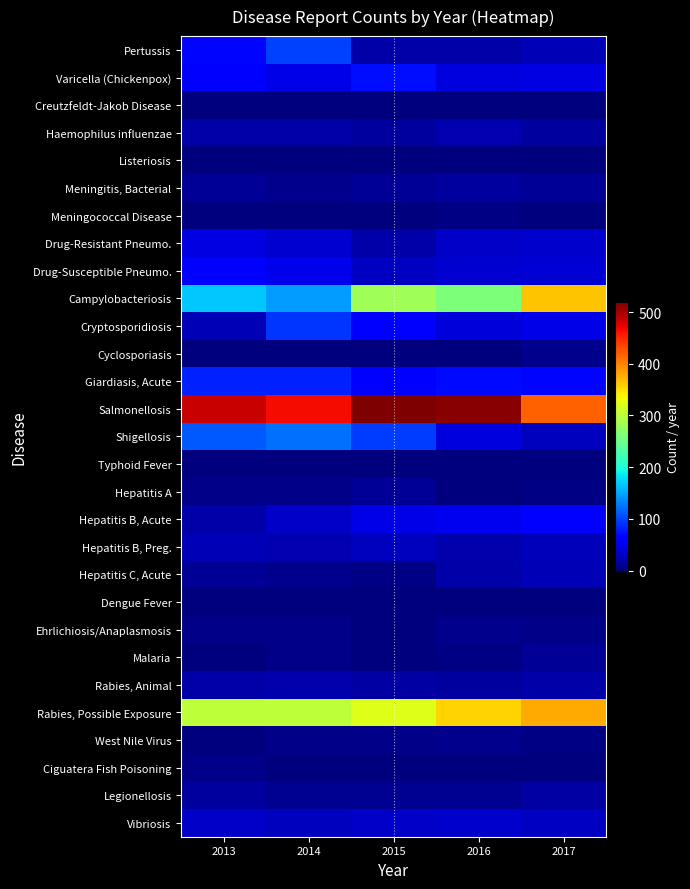

Reading right to left, transcribe all the data shown in this chart.

Pertussis: 2017=25	2016=19	2015=19	2014=98	2013=68
Varicella (Chickenpox): 2017=45	2016=44	2015=72	2014=47	2013=61
Creutzfeldt-Jakob Disease: 2017=0	2016=2	2015=2	2014=2	2013=1
Haemophilus influenzae: 2017=16	2016=24	2015=16	2014=19	2013=19
Listeriosis: 2017=2	2016=1	2015=1	2014=0	2013=2
Meningitis, Bacterial: 2017=12	2016=16	2015=12	2014=7	2013=12
Meningococcal Disease: 2017=2	2016=3	2015=0	2014=1	2013=1
Drug-Resistant Pneumo.: 2017=36	2016=33	2015=19	2014=38	2013=45
Drug-Susceptible Pneumo.: 2017=39	2016=38	2015=31	2014=49	2013=59
Campylobacteriosis: 2017=364	2016=260	2015=283	2014=144	2013=168
Cryptosporidiosis: 2017=47	2016=41	2015=66	2014=93	2013=25
Cyclosporiasis: 2017=8	2016=1	2015=1	2014=0	2013=2
Giardiasis, Acute: 2017=67	2016=69	2015=57	2014=82	2013=83
Salmonellosis: 2017=419	2016=513	2015=519	2014=466	2013=486
Shigellosis: 2017=29	2016=44	2015=96	2014=122	2013=110
Typhoid Fever: 2017=2	2016=0	2015=1	2014=0	2013=0
Hepatitis A: 2017=4	2016=2	2015=12	2014=5	2013=5
Hepatitis B, Acute: 2017=57	2016=51	2015=48	2014=33	2013=19
Hepatitis B, Preg.: 2017=27	2016=22	2015=30	2014=23	2013=26
Hepatitis C, Acute: 2017=26	2016=19	2015=4	2014=8	2013=12
Dengue Fever: 2017=0	2016=0	2015=0	2014=0	2013=1
Ehrlichiosis/Anaplasmosis: 2017=6	2016=7	2015=2	2014=5	2013=5
Malaria: 2017=11	2016=4	2015=1	2014=5	2013=1
Rabies, Animal: 2017=20	2016=16	2015=18	2014=22	2013=20
Rabies, Possible Exposure: 2017=378	2016=355	2015=321	2014=302	2013=301
West Nile Virus: 2017=3	2016=7	2015=6	2014=5	2013=1
Ciguatera Fish Poisoning: 2017=0	2016=0	2015=1	2014=2	2013=6
Legionellosis: 2017=18	2016=9	2015=10	2014=9	2013=15
Vibriosis: 2017=31	2016=35	2015=33	2014=29	2013=34